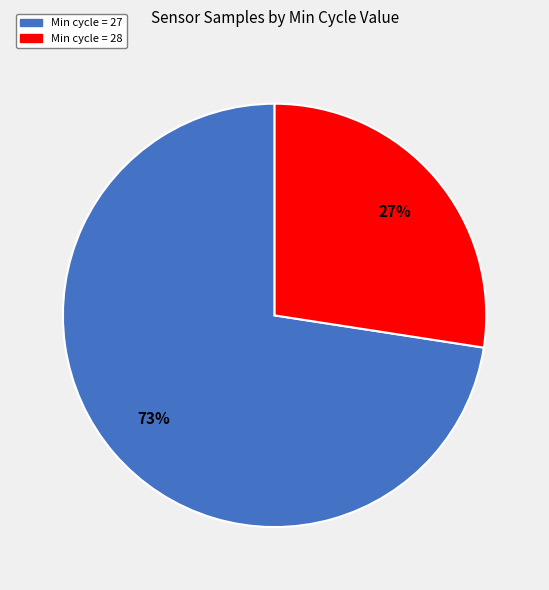

Count the number of slices in the pie.

2